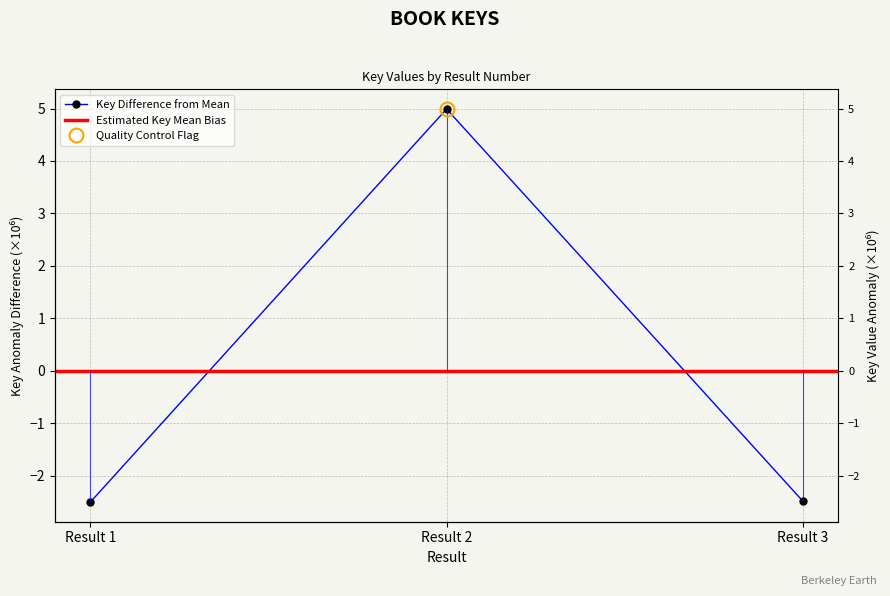

Is it true that the value at Result 1 is -3.9?

False